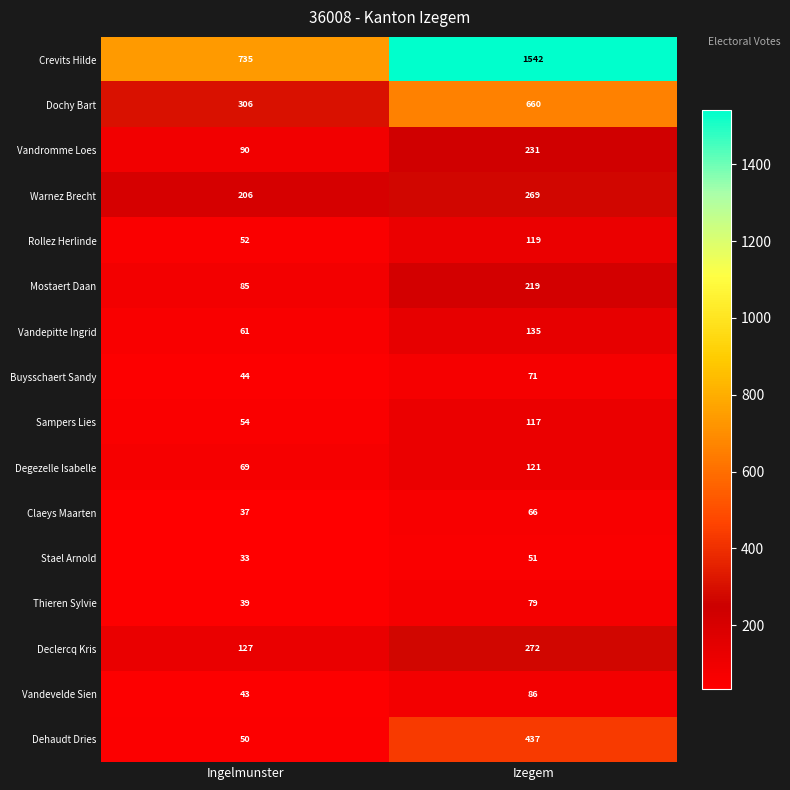

Which series has the largest total across all categories?

Crevits Hilde